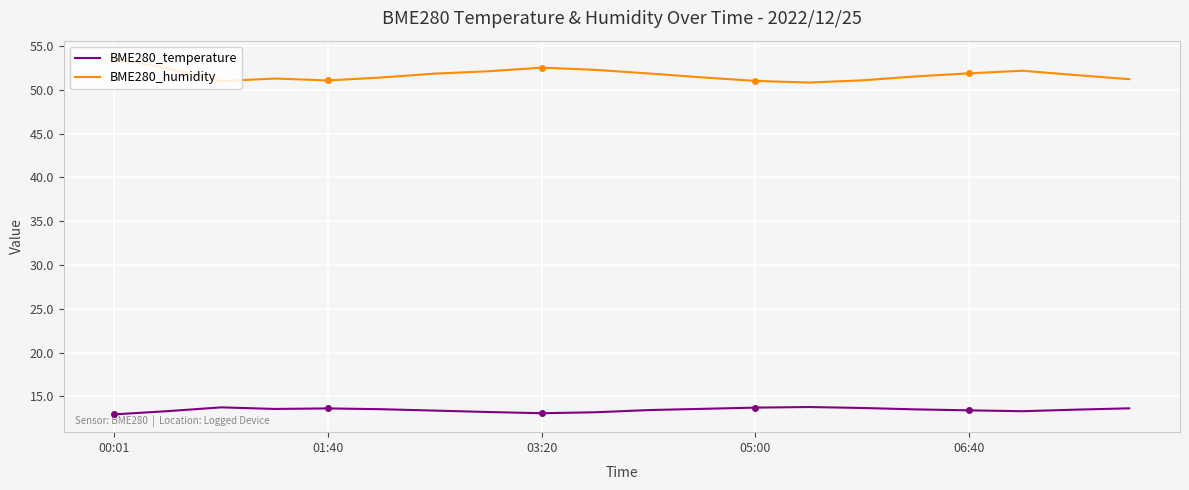

What is the highest value of the BME280_humidity series?

53.6